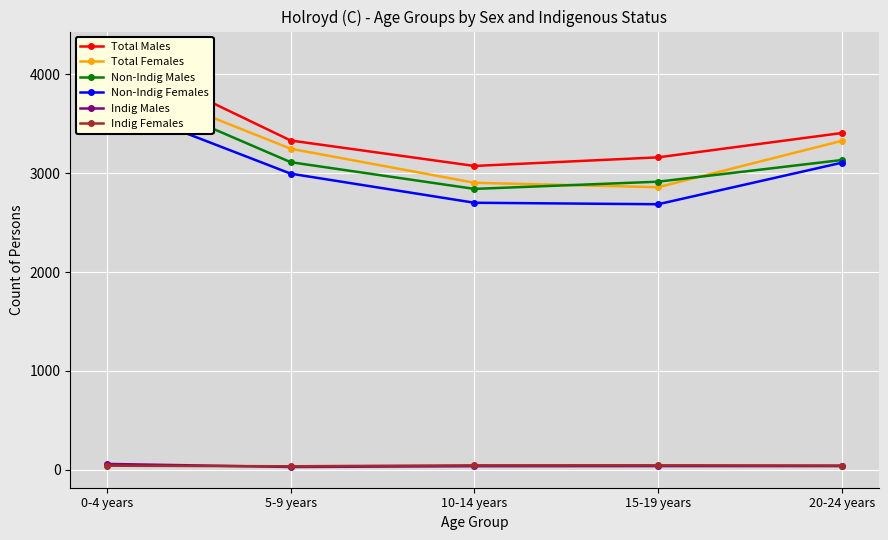

What is the greatest value displayed?

4221